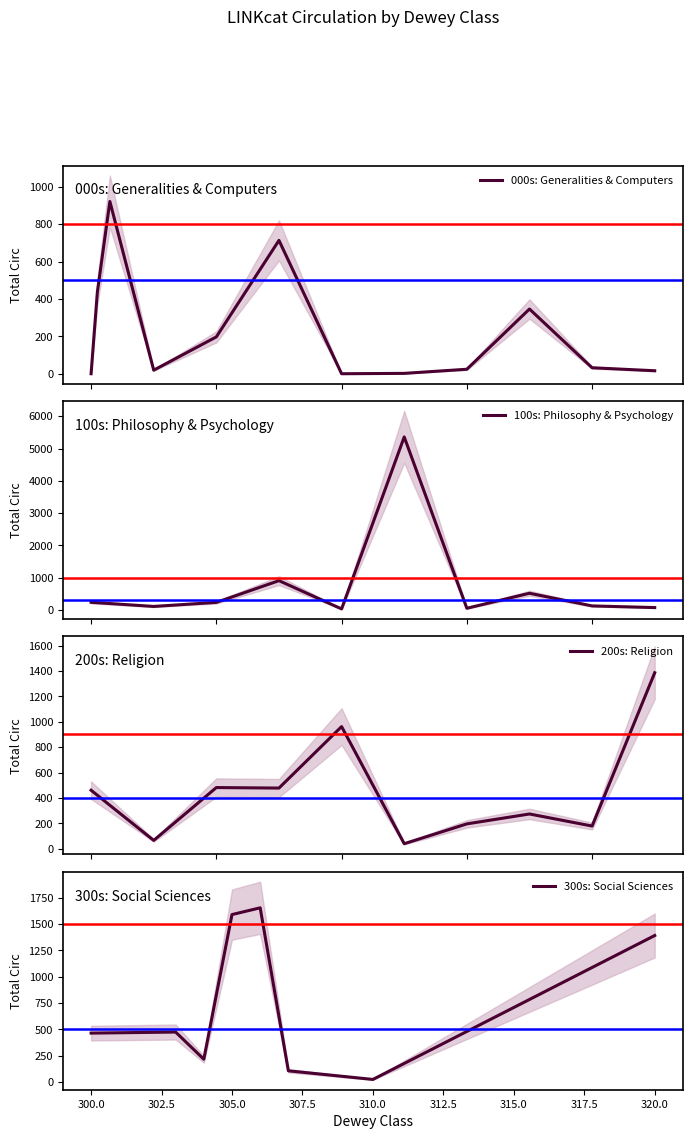

True or false: 100s (Philosophy) has more than 1 points higher than both neighbors.

True